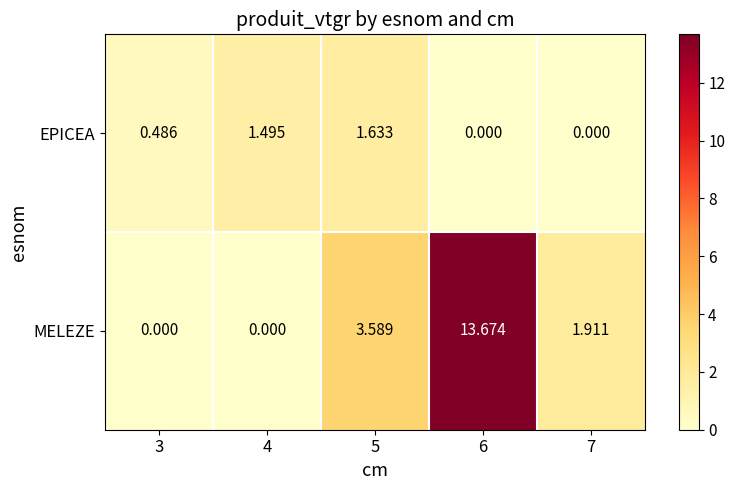

List the series in order of their peak value, highest first.

MELEZE, EPICEA